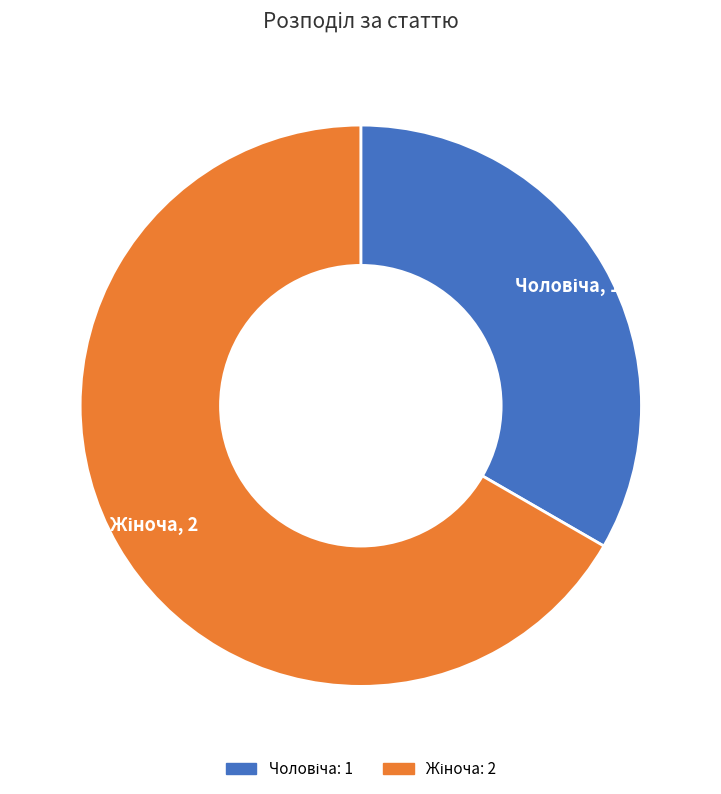

Does any single category account for the majority?

Yes